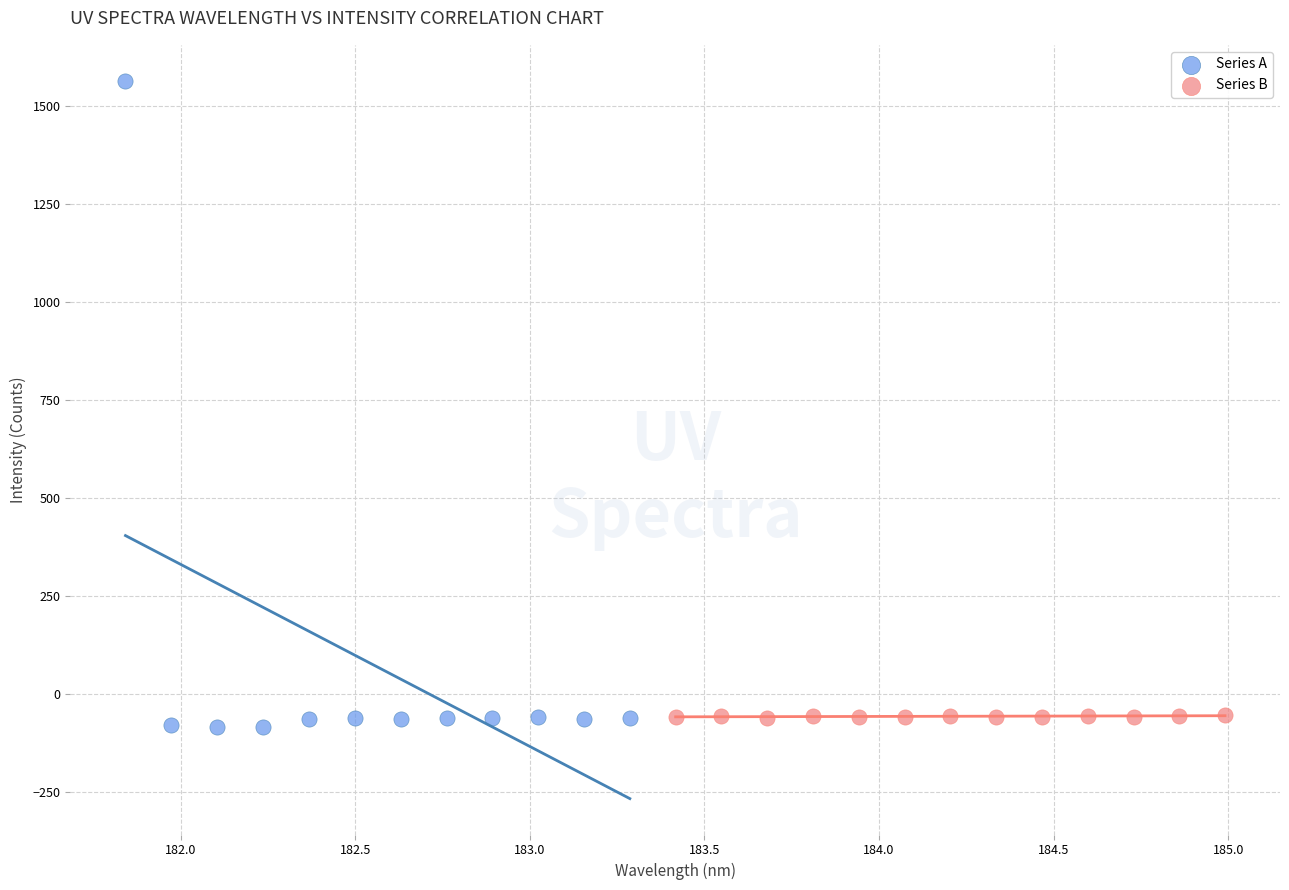

What are all the series names shown in the legend?

Series A, Series B